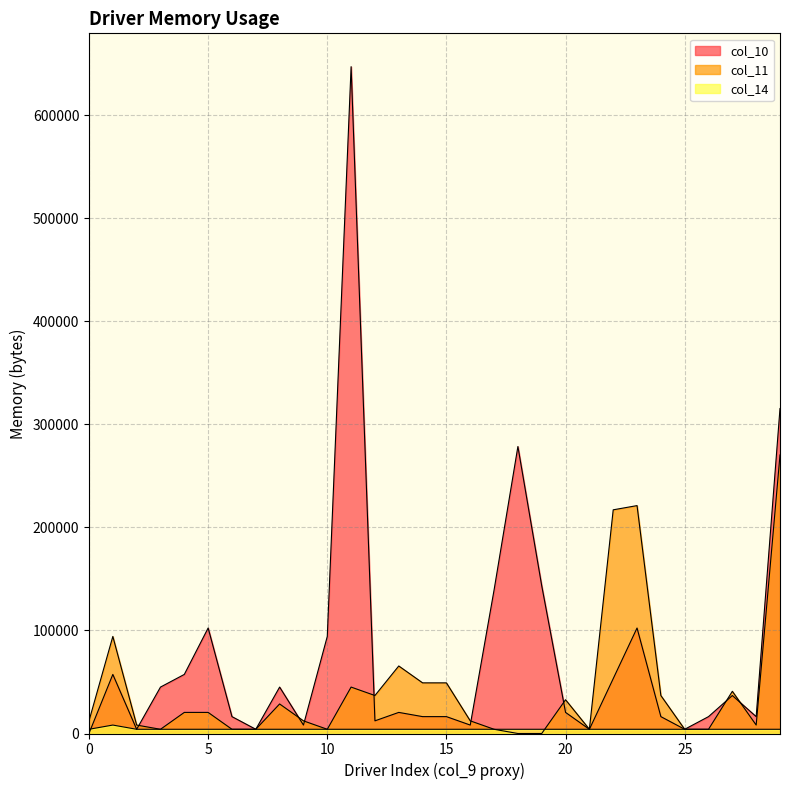

How many interior local peaks does the col_10 series have?

8